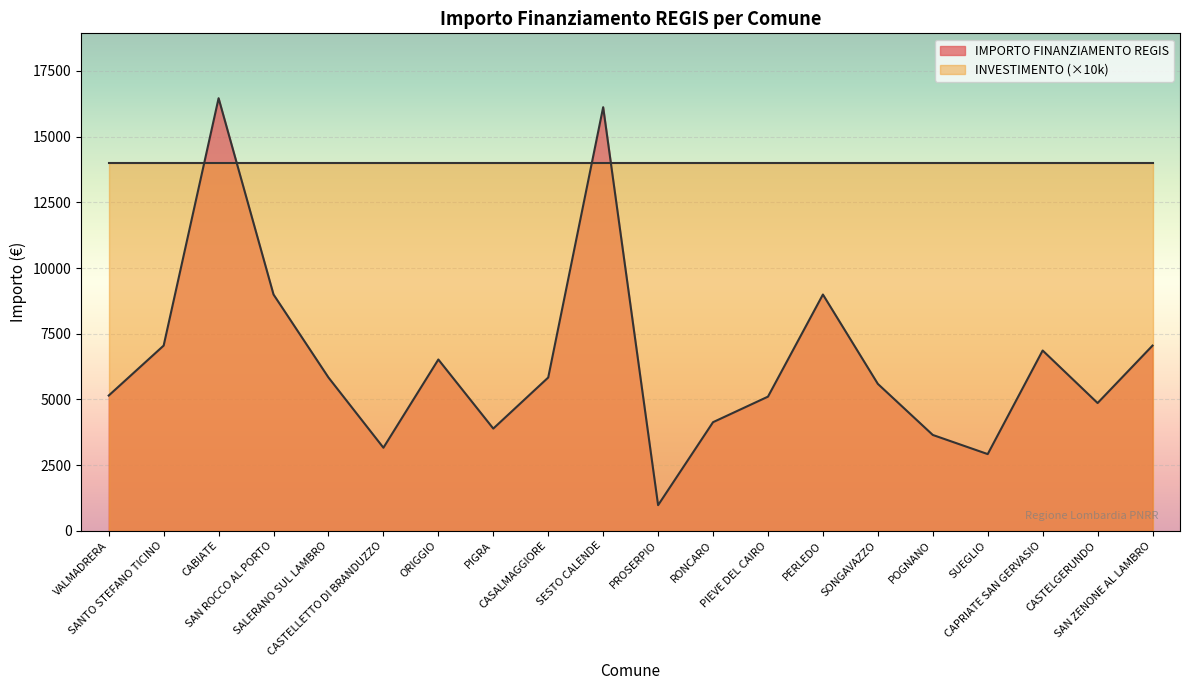

The value at SAN ZENONE AL LAMBRO is 1640. True or false?

False